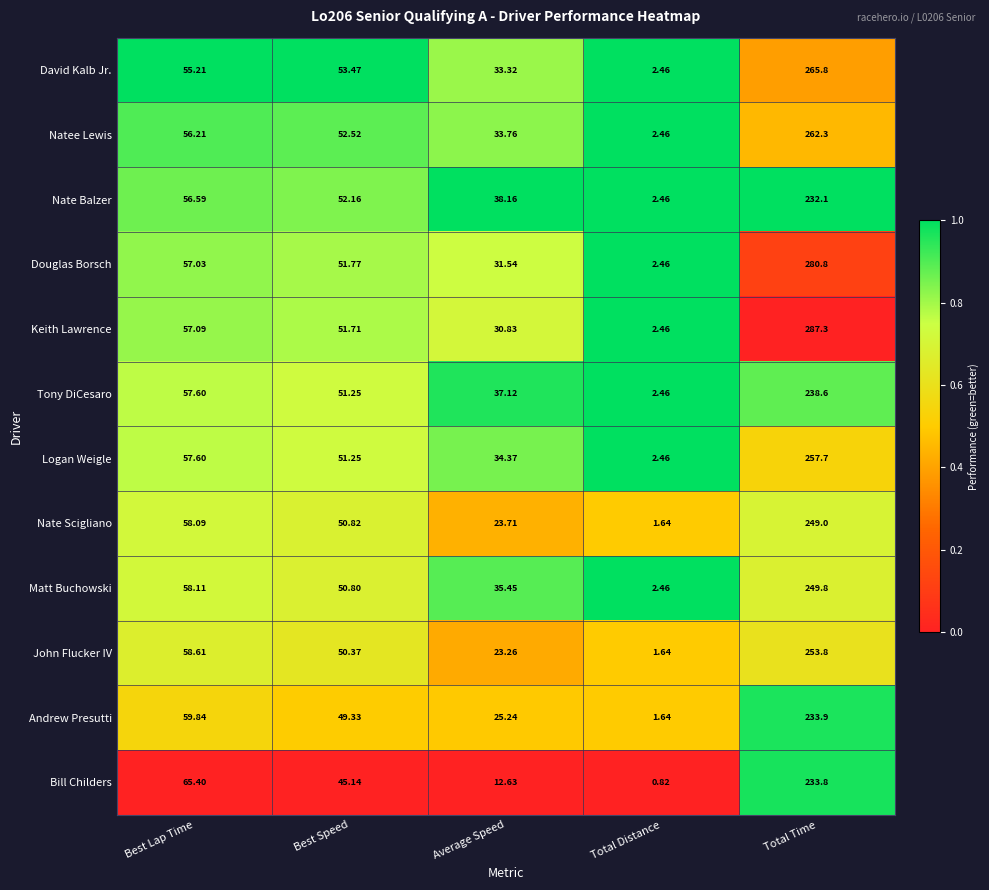

At how many categories does at least one series exceed 0?

5